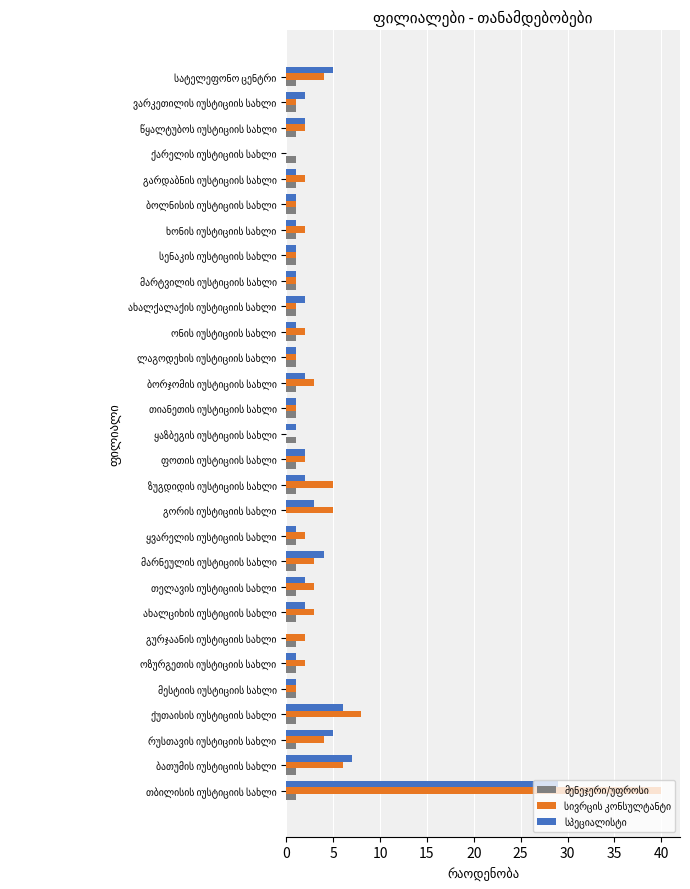

What is the greatest value displayed?

40